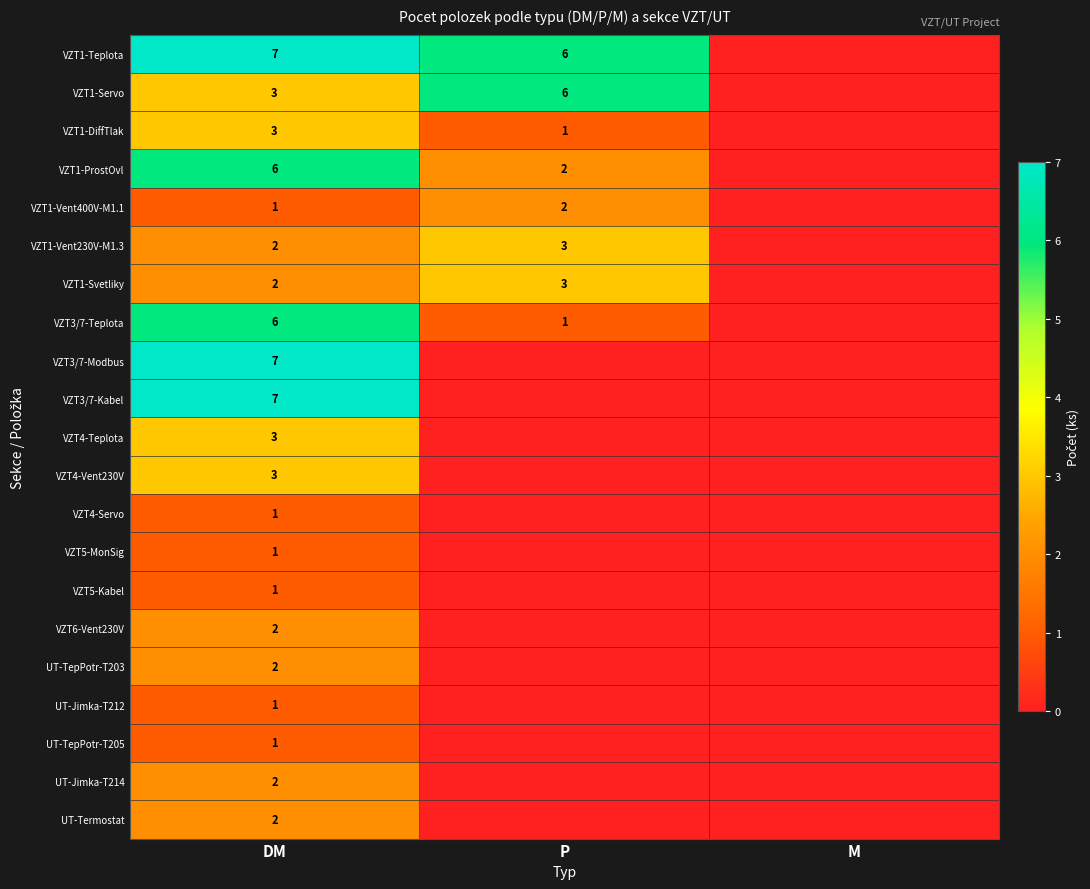

What is the spread (max minus min) of values at DM?

6